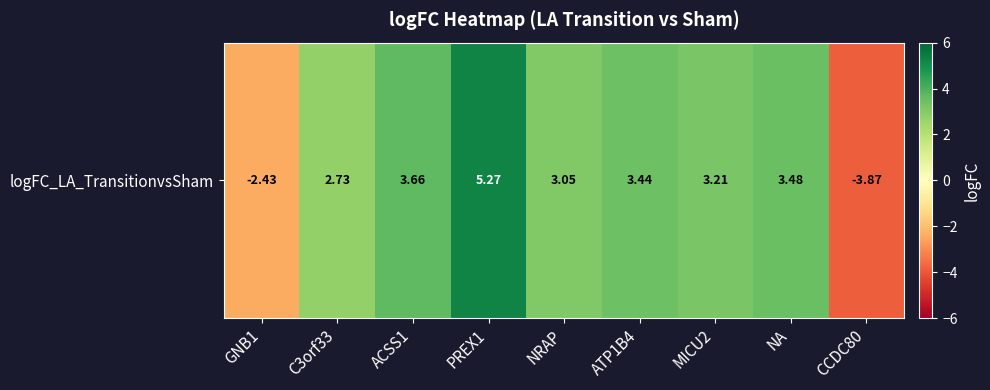

List the labels in order of value, smallest first.

CCDC80, GNB1, C3orf33, NRAP, MICU2, ATP1B4, NA, ACSS1, PREX1